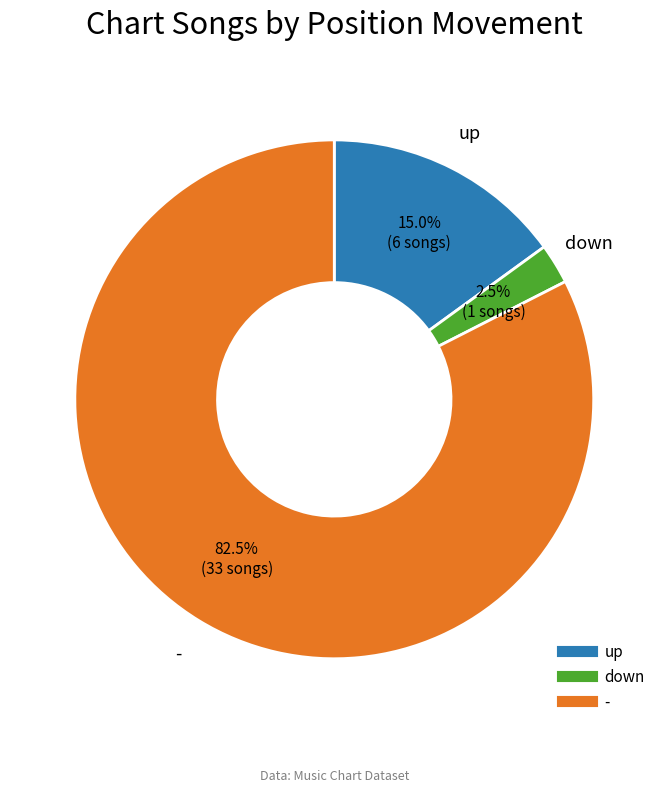

Is it true that up is 9% of the pie?

False